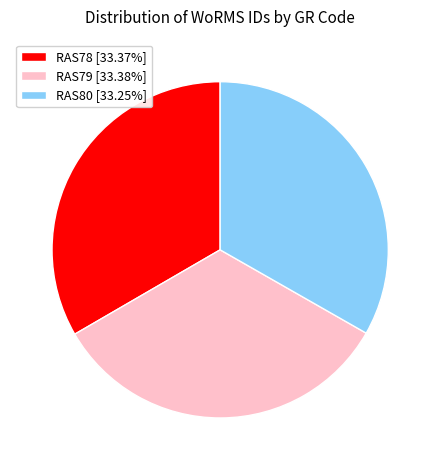

Is it true that RAS78 is 33% of the pie?

True